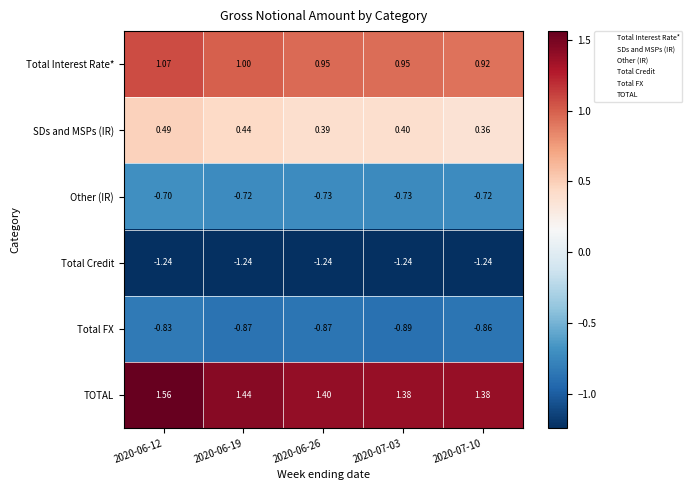

What is the total value across all series at 2020-07-10?

-0.2